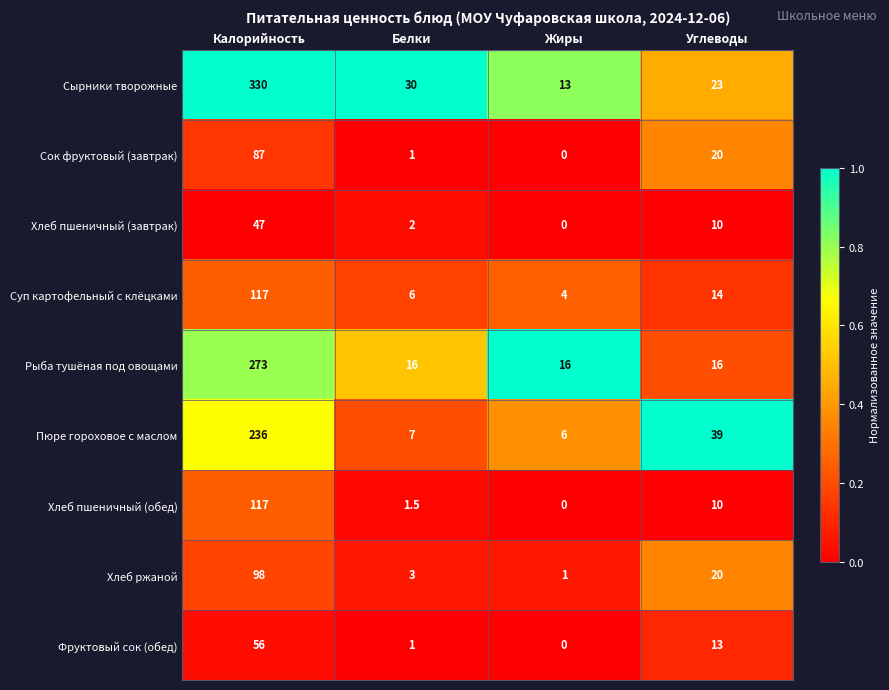

How many distinct data groups are displayed?

9